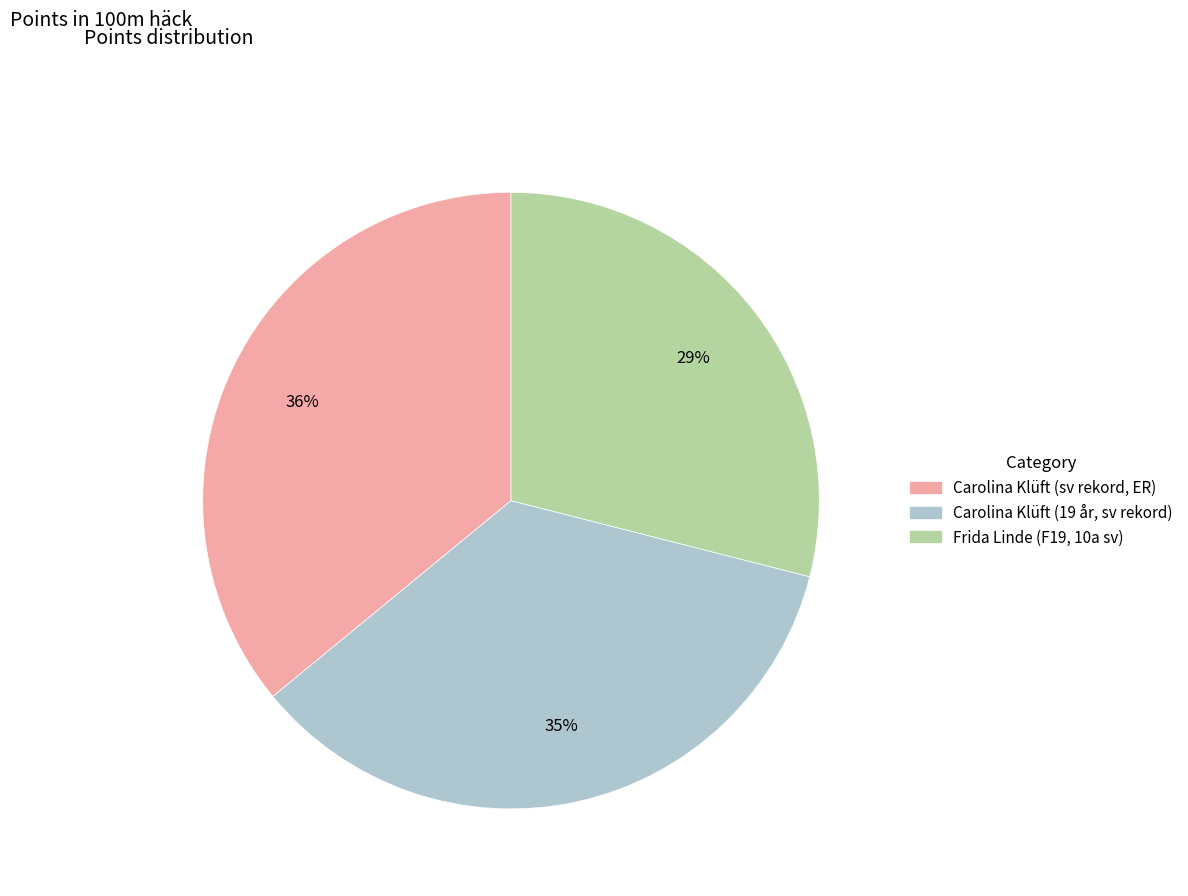

Between Carolina Klüft (sv rekord, ER) and Carolina Klüft (19 år, sv rekord), which is larger?

Carolina Klüft (sv rekord, ER)